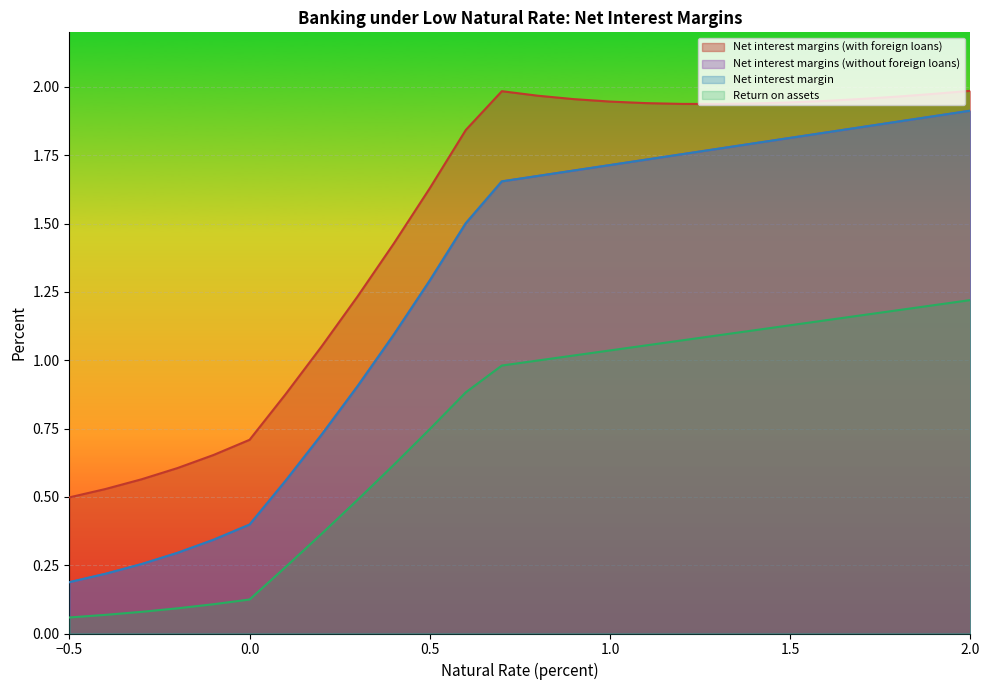

Is it true that Net interest margins (with foreign loans) equals 1.1 at 1.7?

False